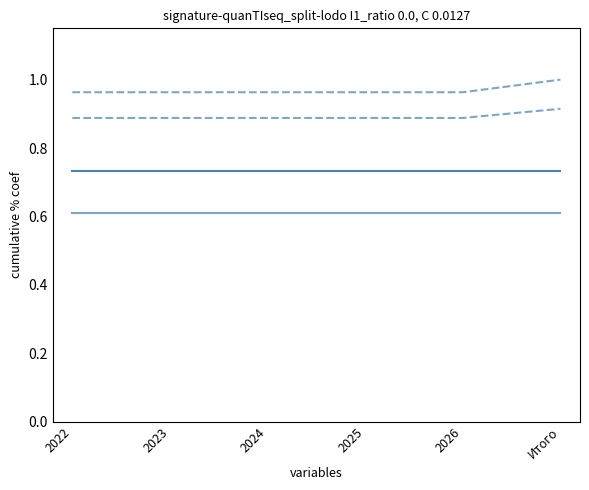

What is the total value across all series at Итого?

3.3